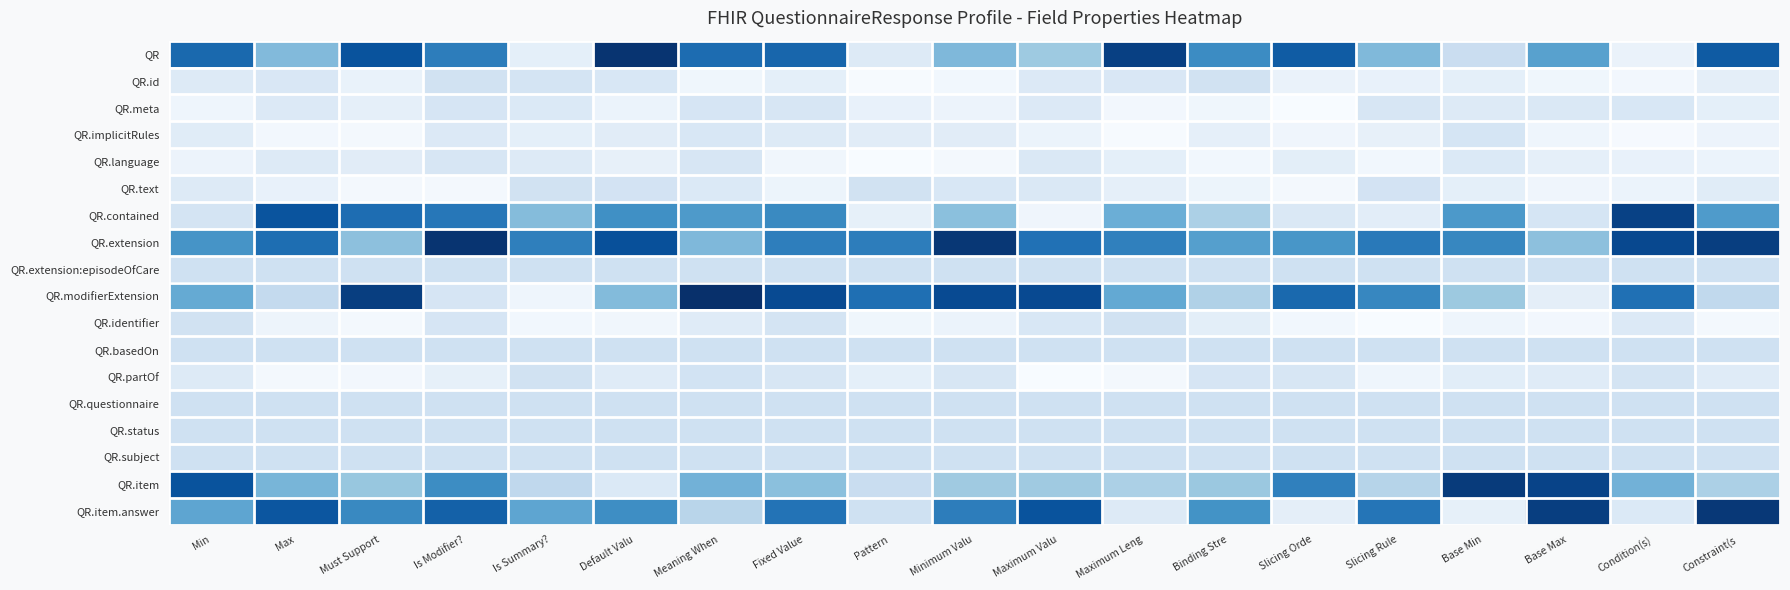

Which series has the largest range (max minus min)?

QR.modifierExtension